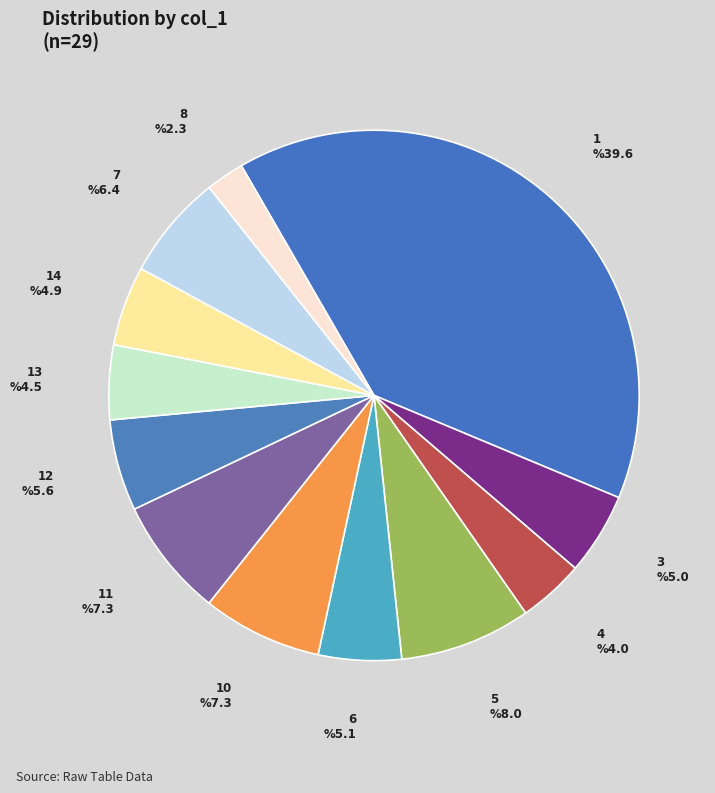

Between 8 and 3, which is larger?

3